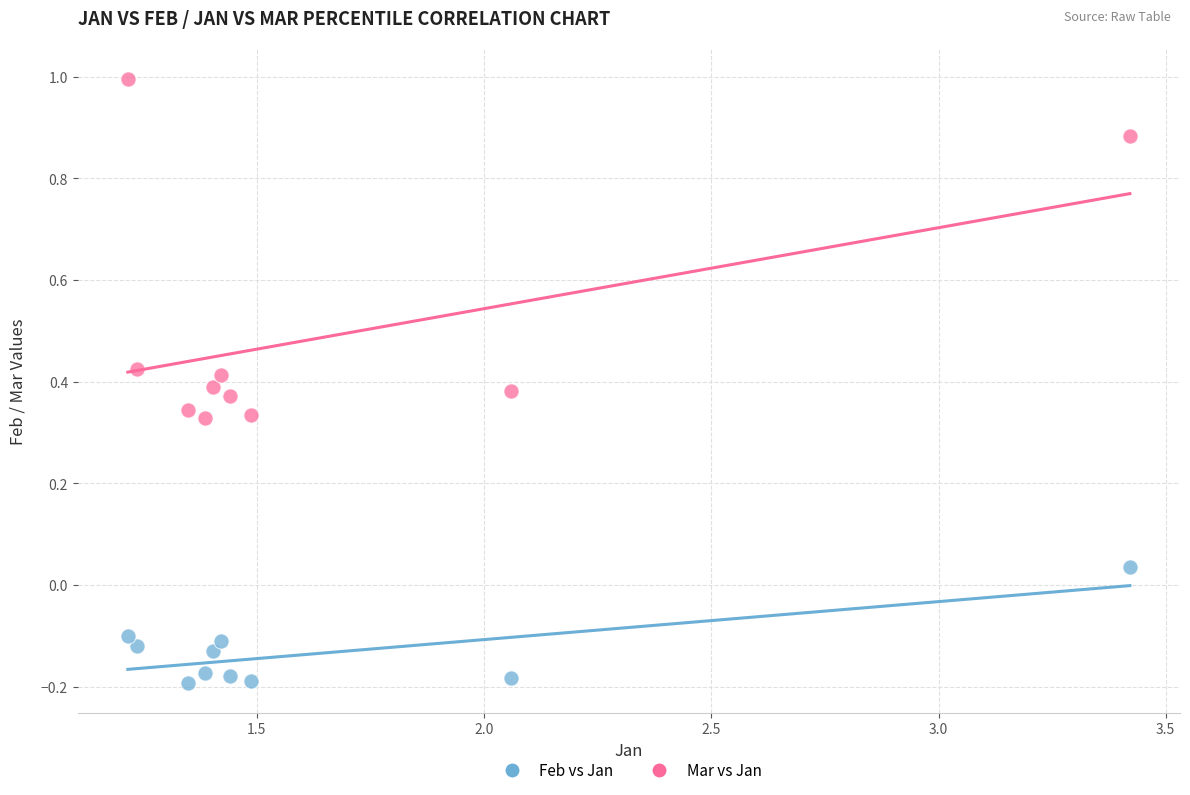

Which series contains the highest Y value?

Mar vs Jan